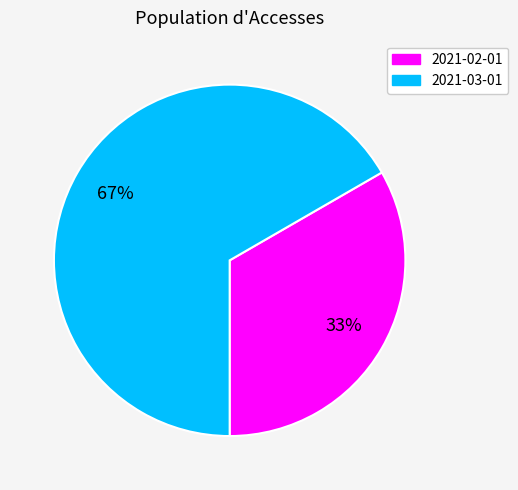

Which category has the biggest portion of the pie?

2021-03-01